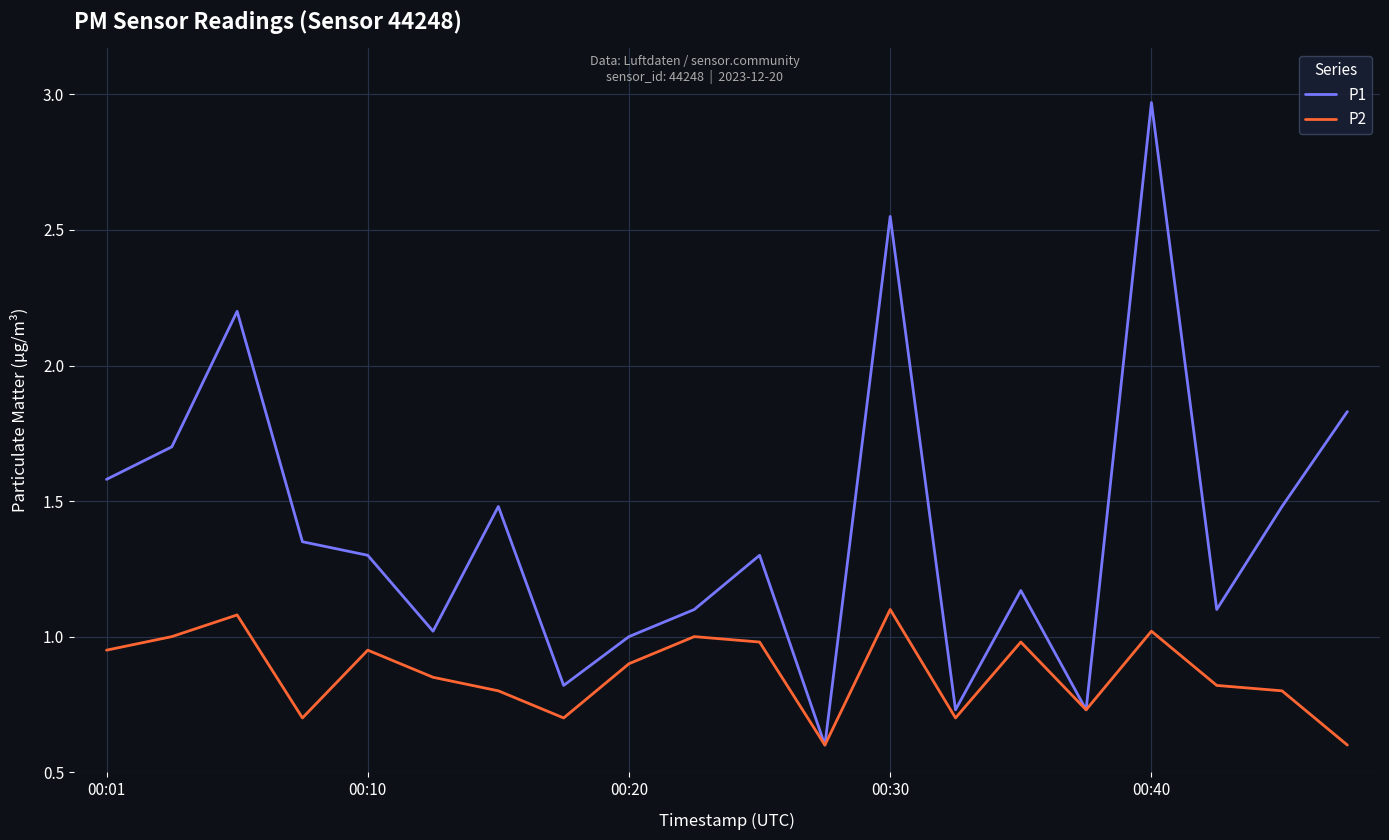

True or false: P1 has more than 2 interior local peaks.

True